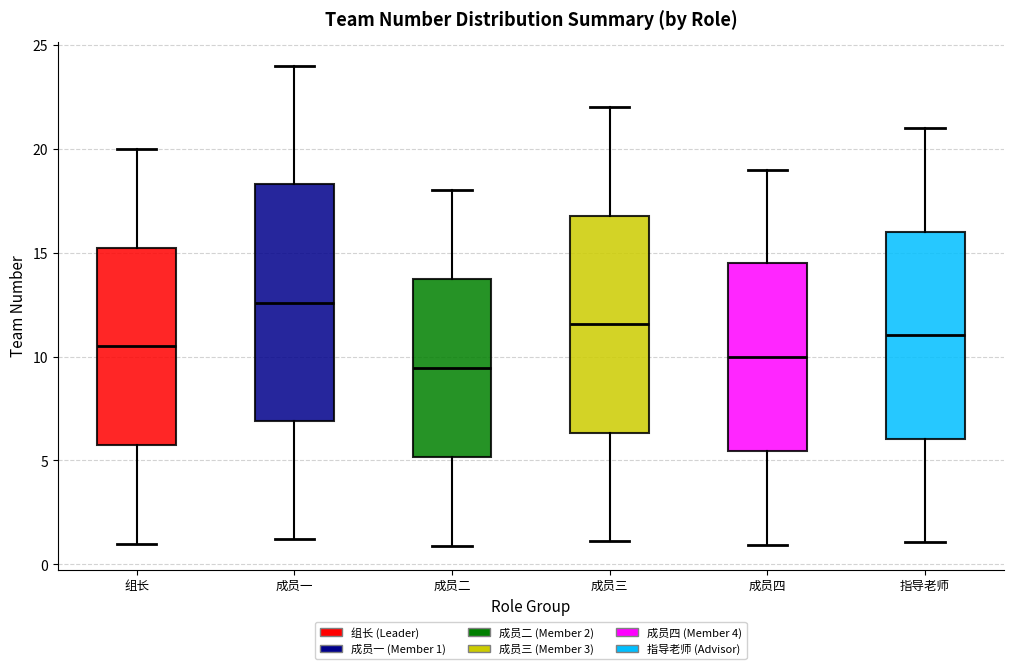

Where is the lower edge of the box for 组长 on the y-axis? The values are not printed on the chart, so give them approximately, as read against the axis.

6.0